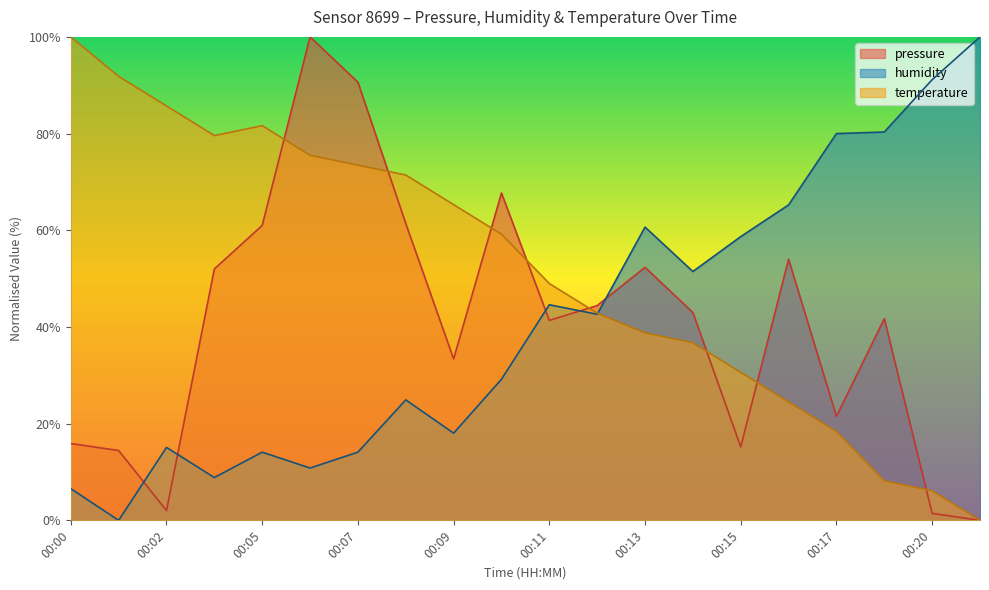

At which category does pressure reach its first local valley?

00:02